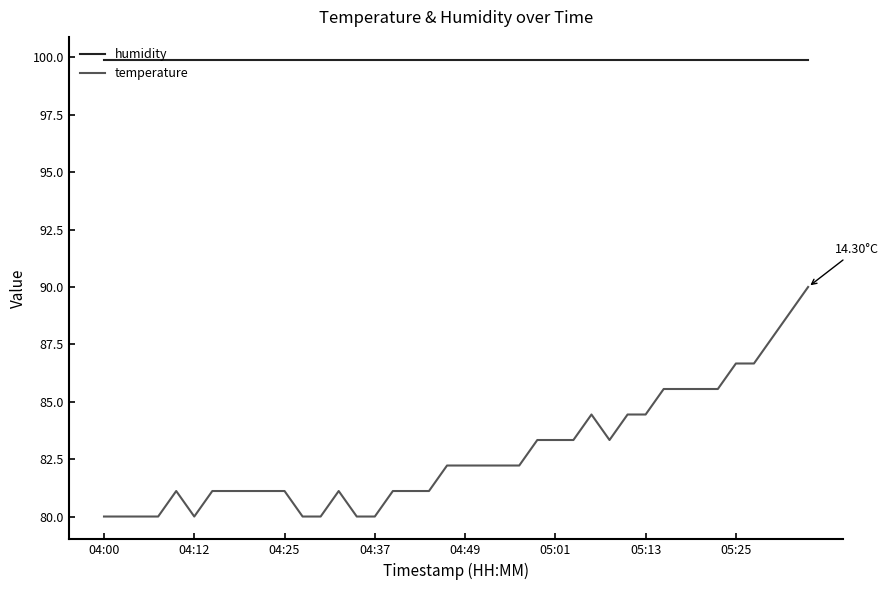

Which series has the largest range (max minus min)?

temperature